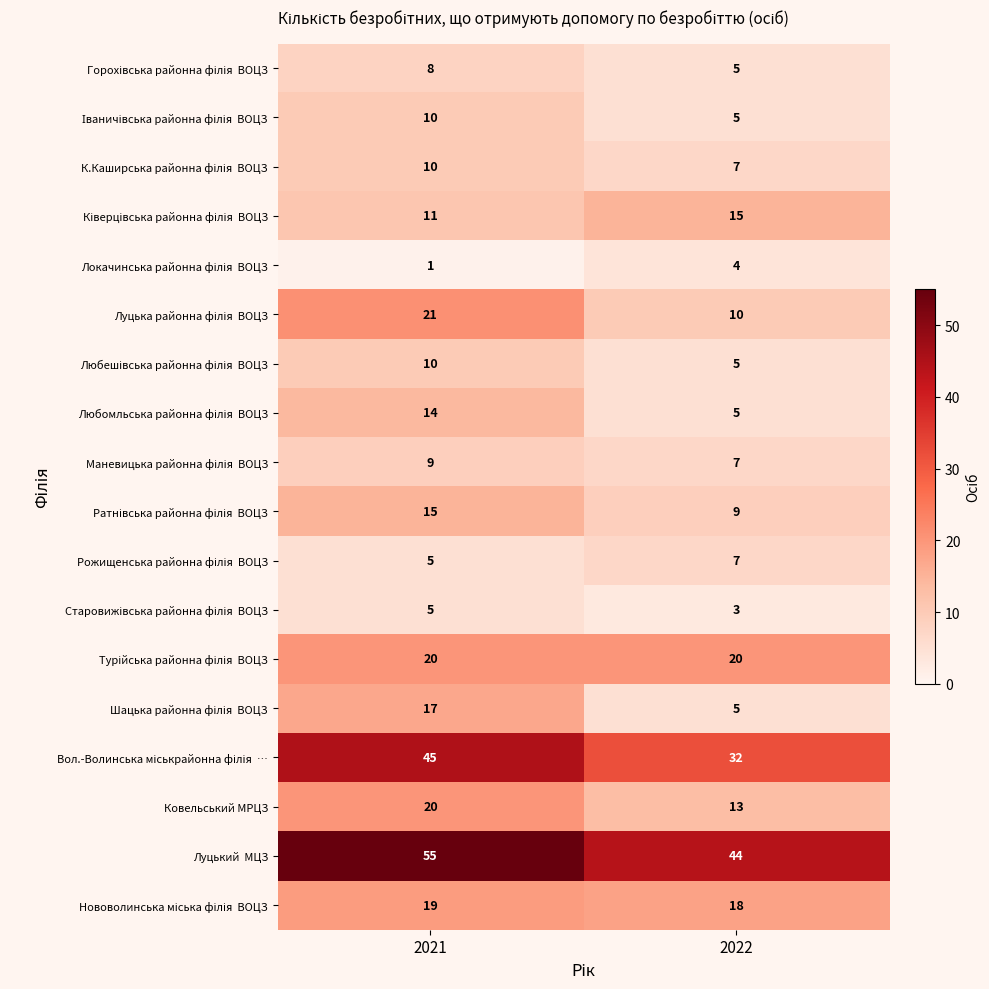

What is the spread (max minus min) of values at 2022?

41